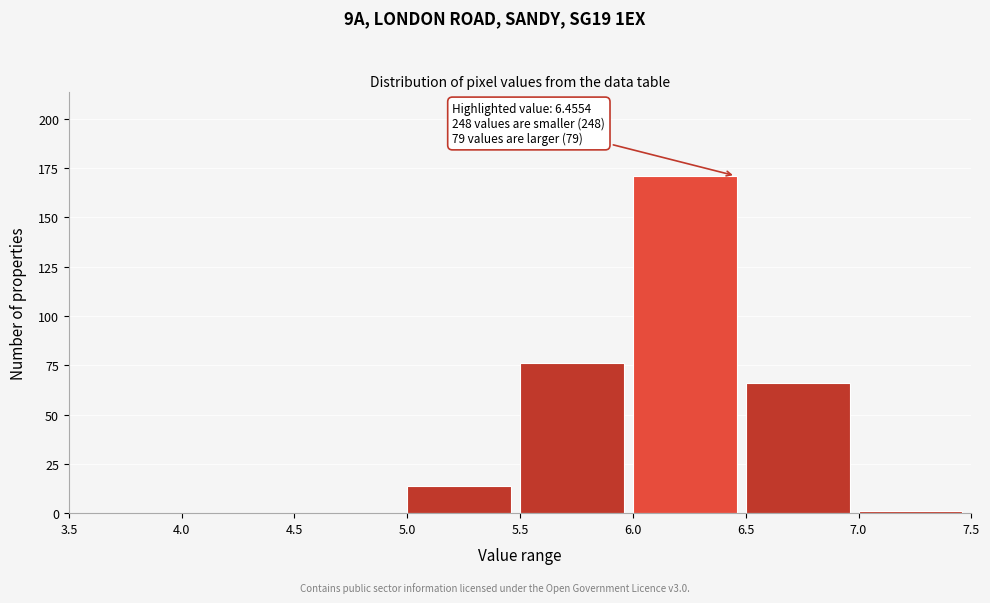

Which range on the x-axis has the tallest bar?

6.0 to 6.5